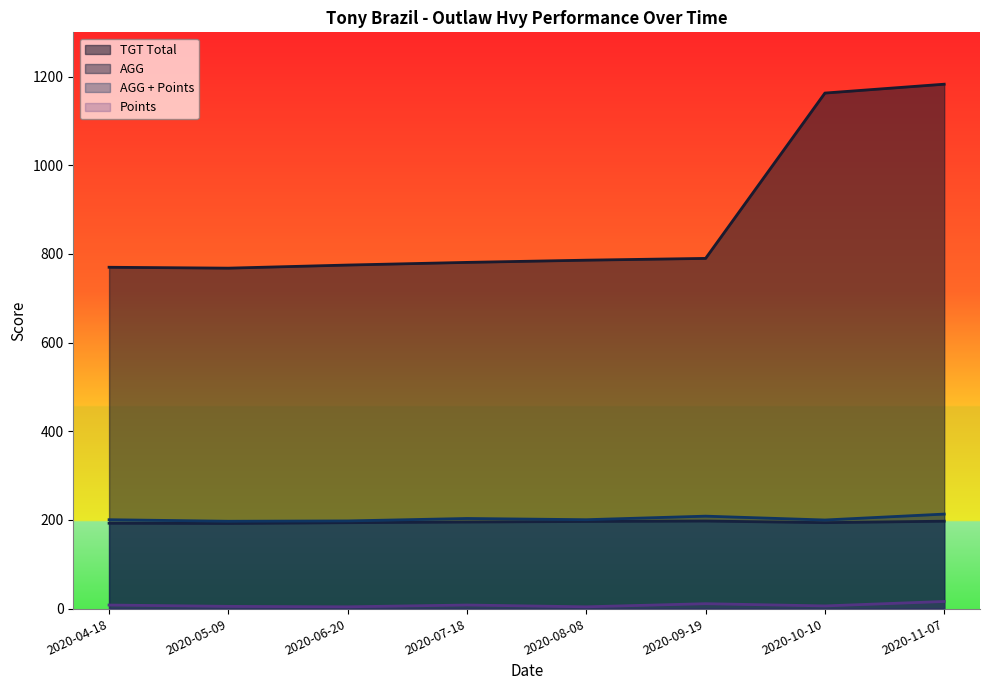

True or false: AGG and AGG + Points cross at least once.

False